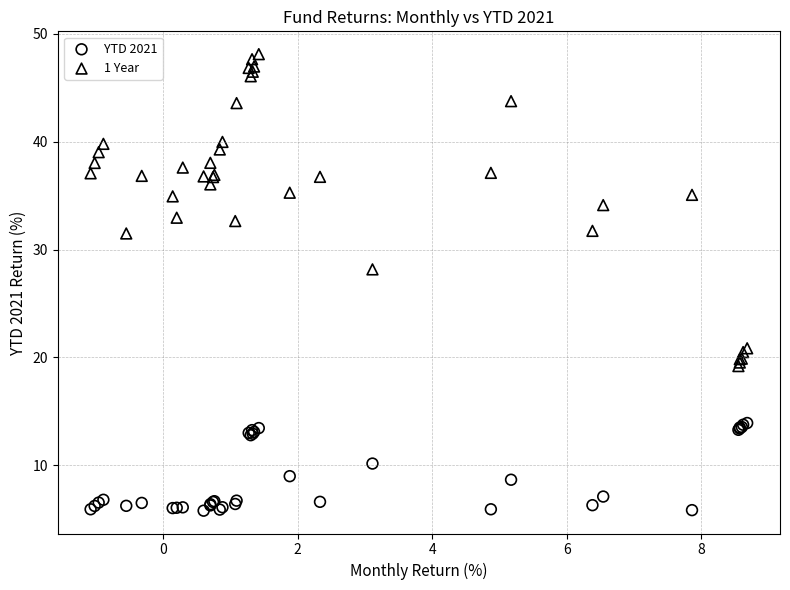

What are all the series names shown in the legend?

YTD 2021, 1 Year